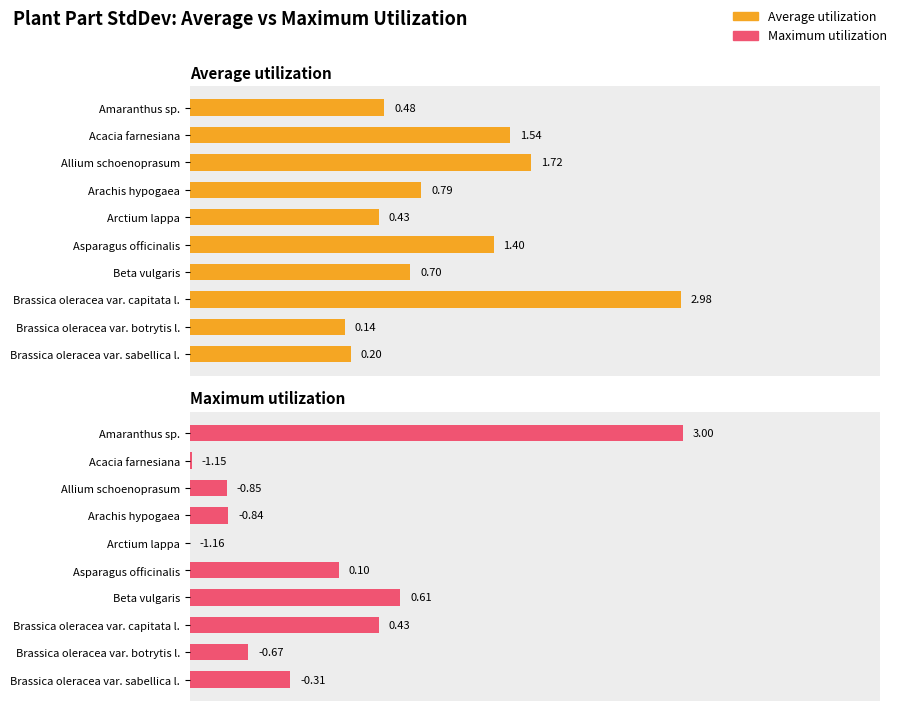

Which series has the widest spread of values?

Maximum utilization